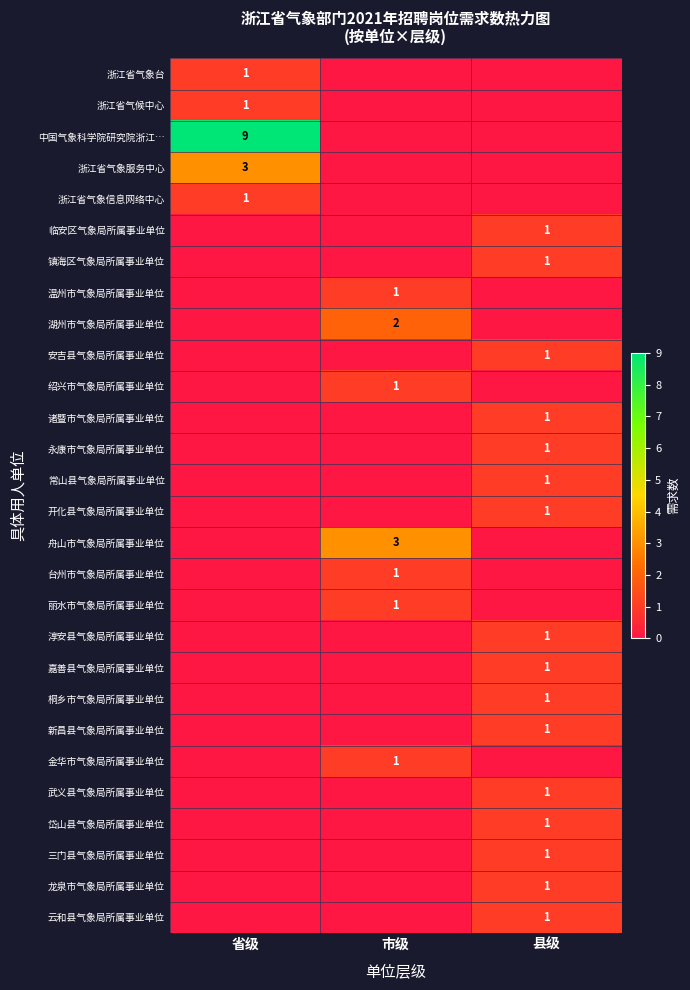

Is the value of 新昌县气象局所属事业单位 at 市级 greater than the value of 开化县气象局所属事业单位 at 县级?

No